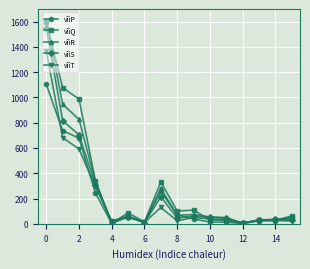

What is the value of the vîìS point at the 12th from the left?

44